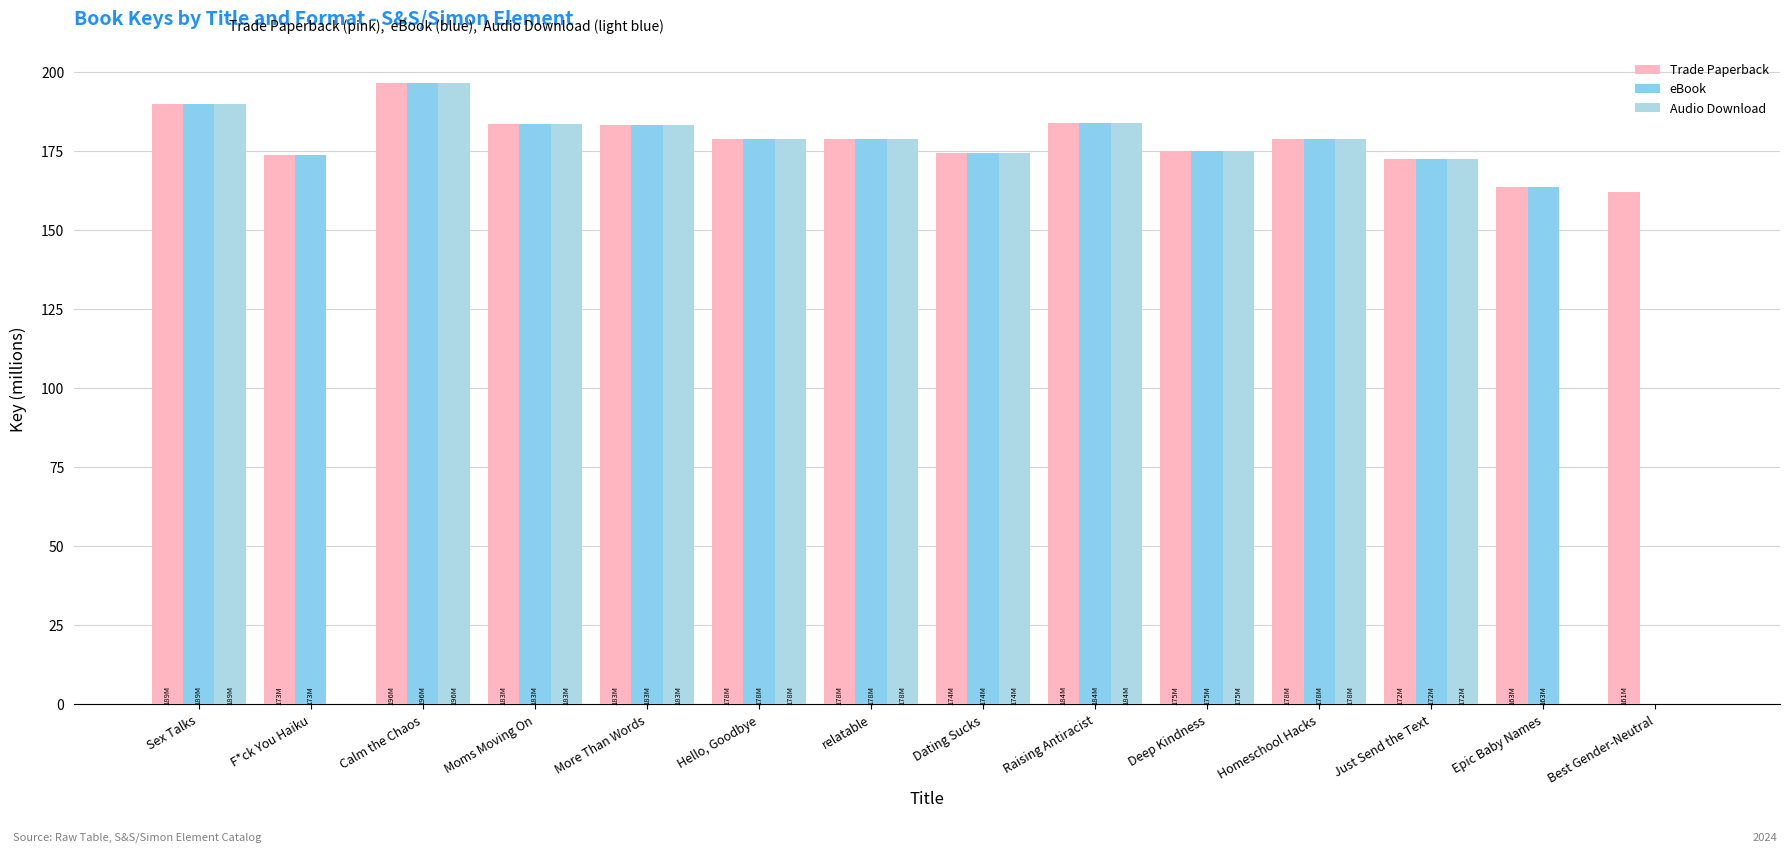

What is the difference between the maximum and second lowest values in the eBook series?

32.9